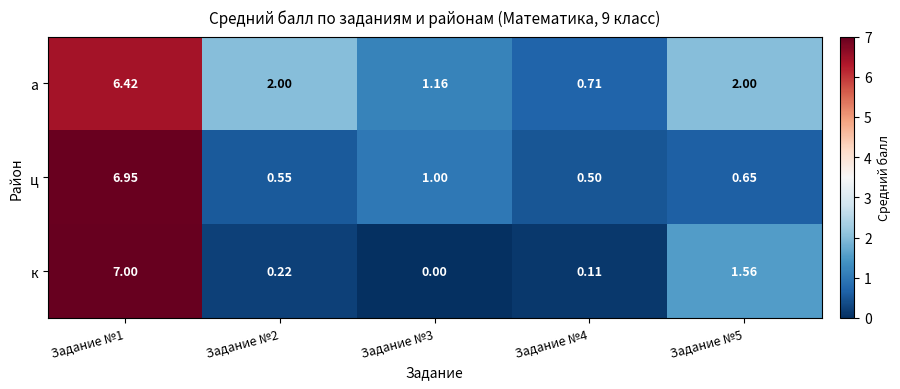

Rank the series by their maximum value, from lowest to highest.

а, ц, к